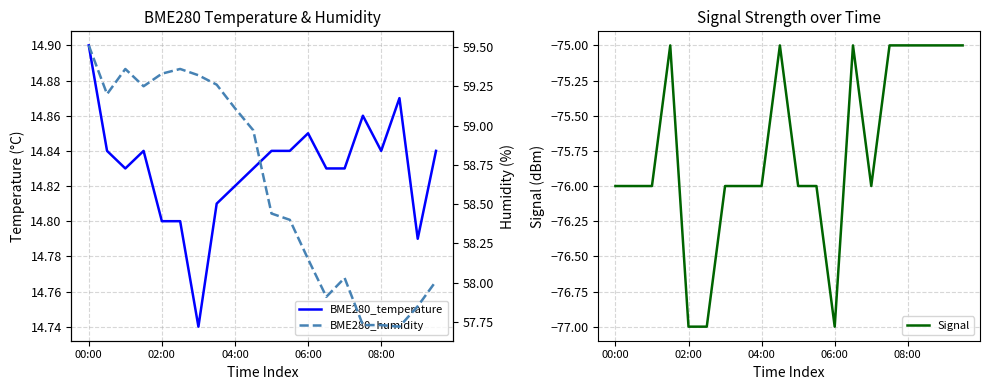

The value of Signal at 6 is -24.9. True or false?

False